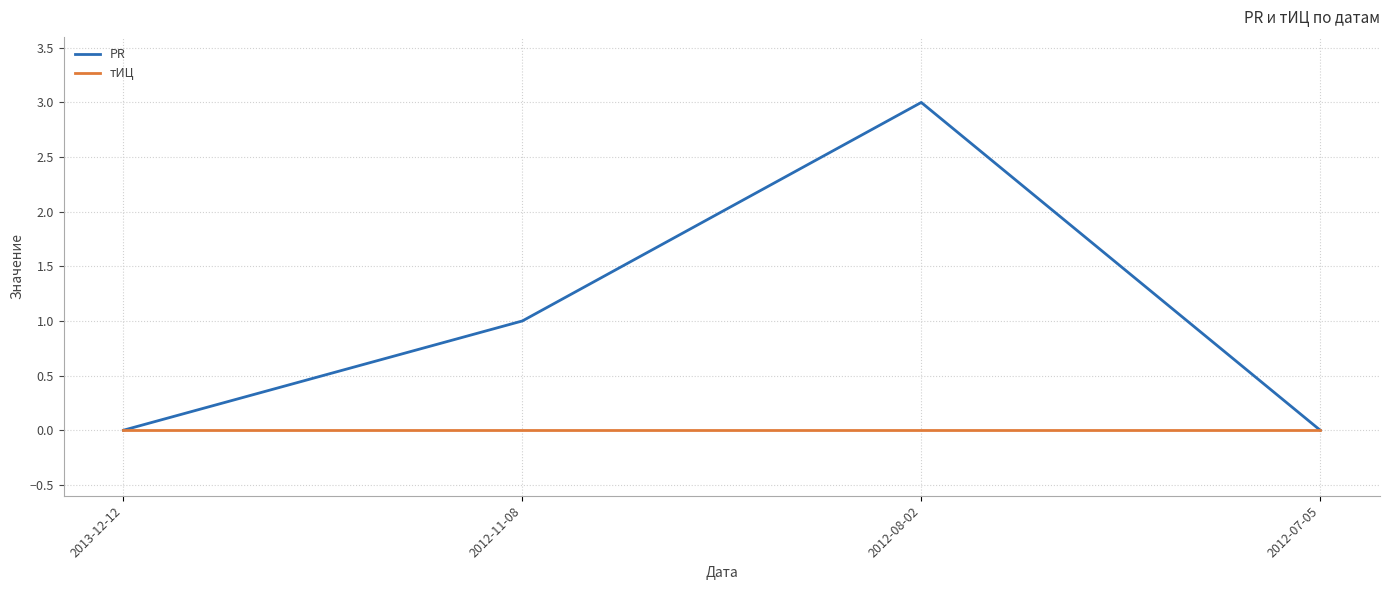

Reading left to right, transcribe all the data shown in this chart.

PR: 0	1	3	0
тИЦ: 0	0	0	0